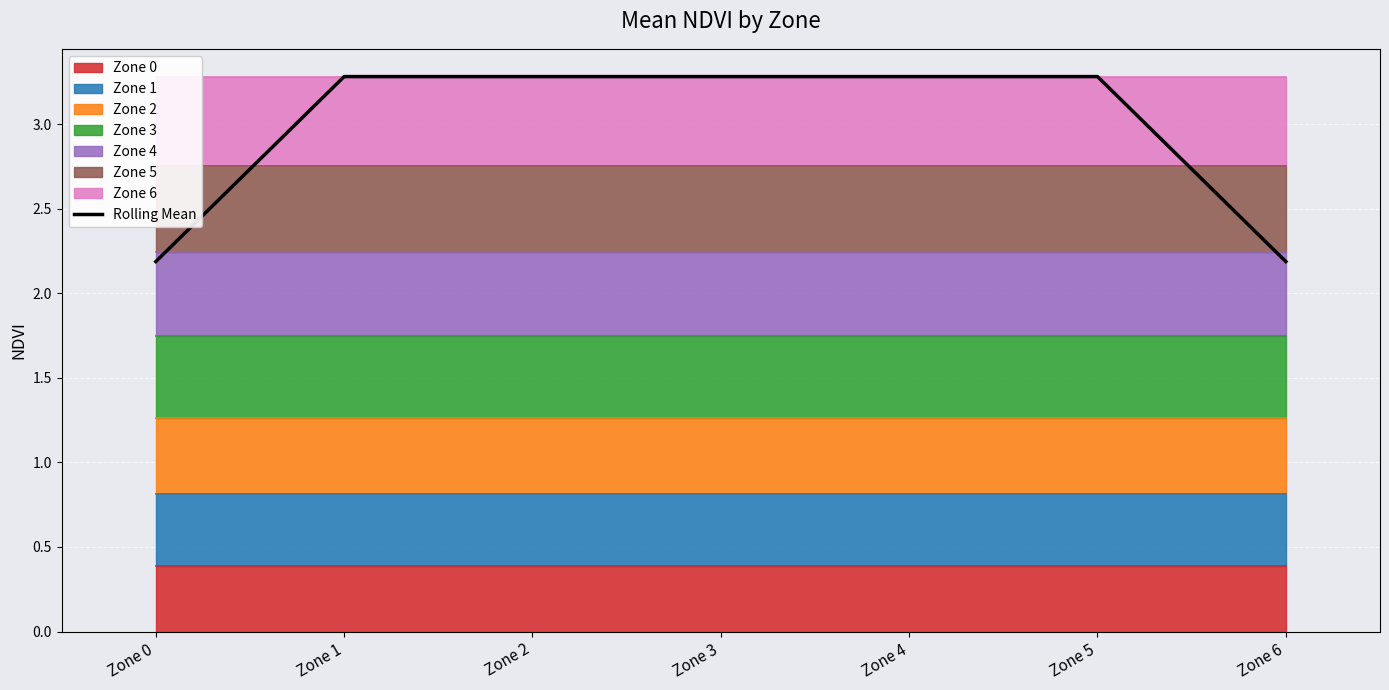

Reading left to right, extract all data points from this chart.

Zone 0=2.2	Zone 1=3.3	Zone 2=3.3	Zone 3=3.3	Zone 4=3.3	Zone 5=3.3	Zone 6=2.2